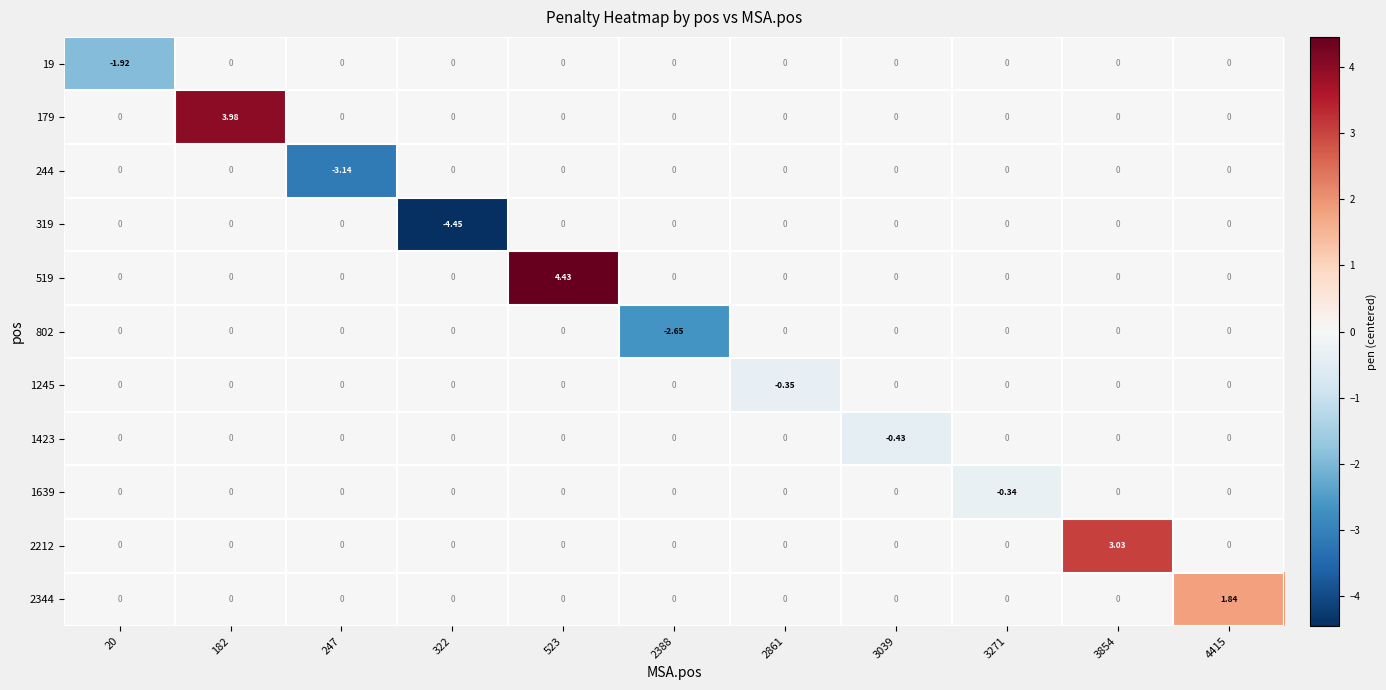

How many data points does each series have?

11